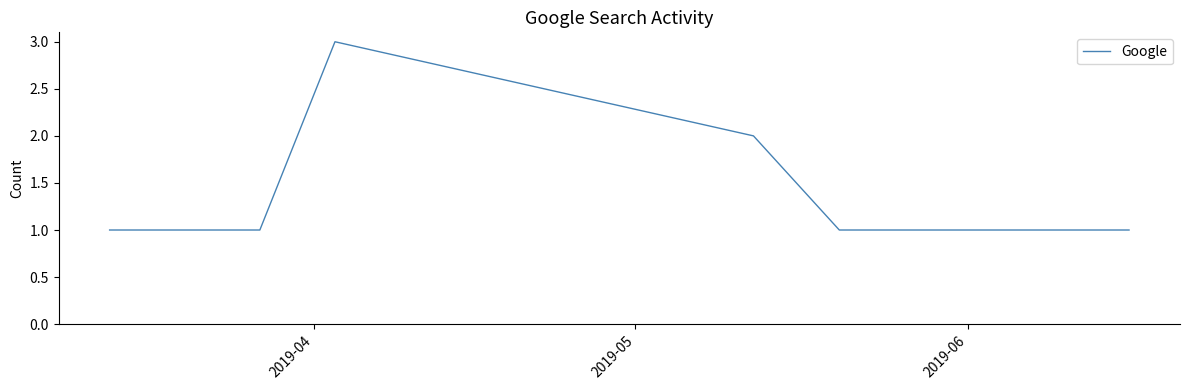

What is the greatest value displayed?

3